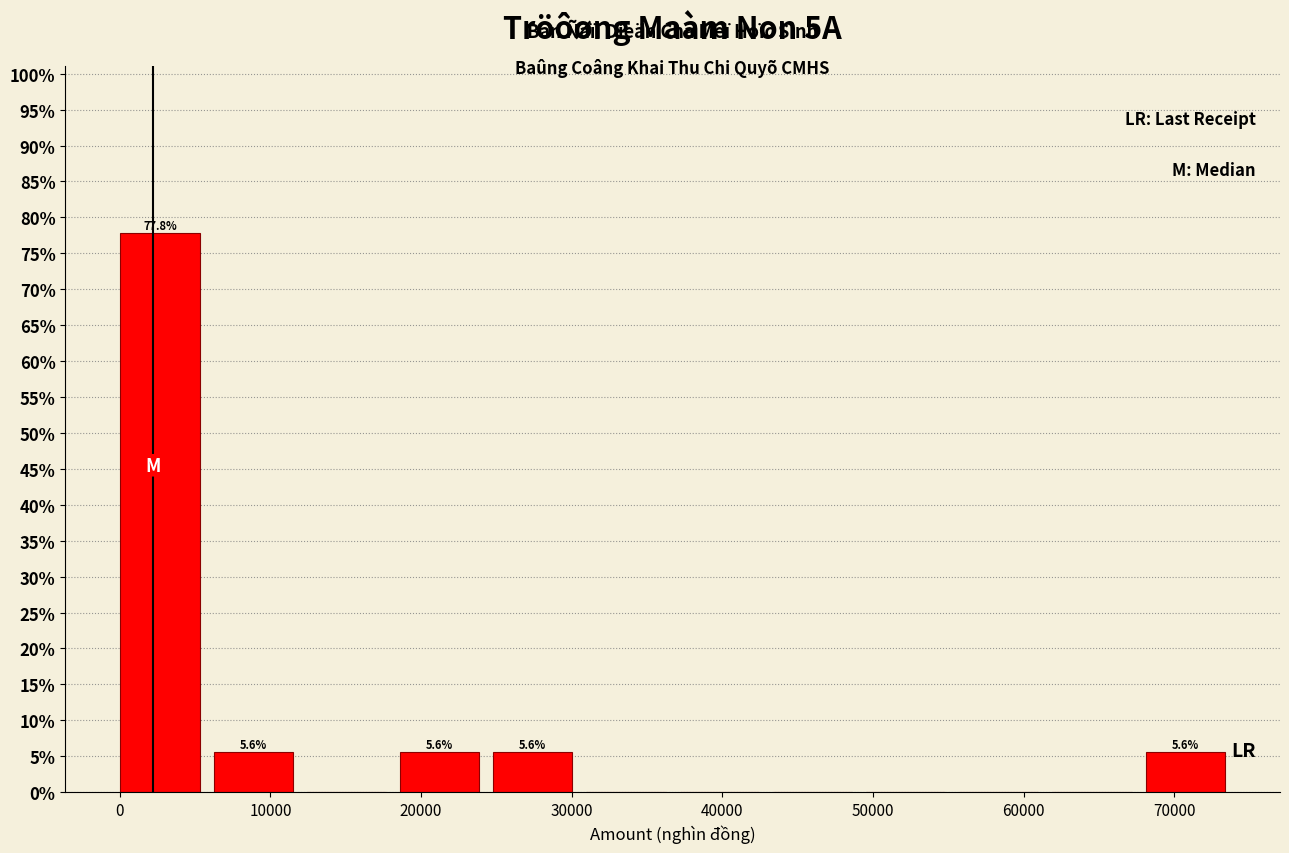

Which range on the x-axis has the tallest bar?

0 to 6000